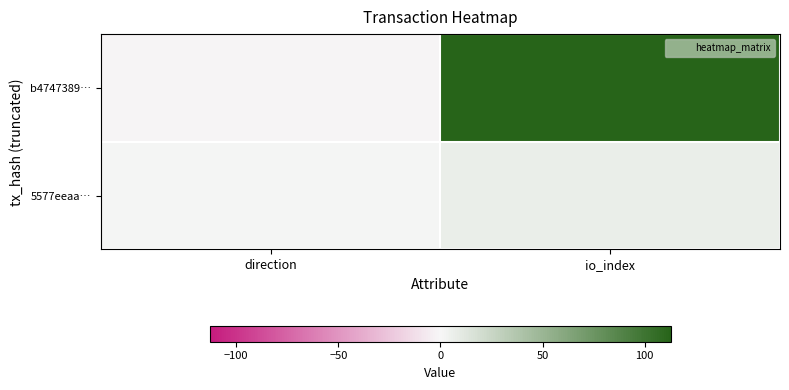

At which category is the sum across all series the highest?

io_index